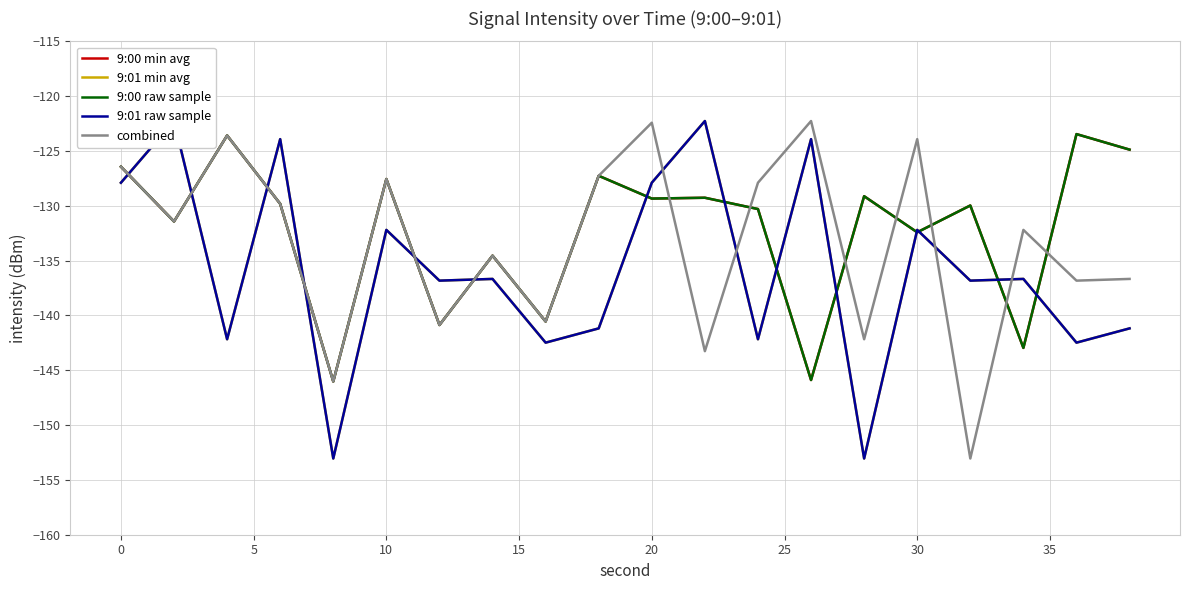

Reading left to right, transcribe all the data shown in this chart.

9:00 min avg: -126.4	-131.4	-123.6	-129.8	-146.0	-127.6	-140.9	-134.5	-140.6	-127.3	-129.3	-129.3	-130.3	-145.9	-129.1	-132.4	-130.0	-143.0	-123.5	-124.9
9:01 min avg: -127.9	-122.3	-142.2	-123.9	-153.0	-132.2	-136.8	-136.7	-142.5	-141.2	-127.9	-122.3	-142.2	-123.9	-153.0	-132.2	-136.8	-136.7	-142.5	-141.2
9:00 raw sample: -126.4	-131.4	-123.6	-129.8	-146.0	-127.6	-140.9	-134.5	-140.6	-127.3	-129.3	-129.3	-130.3	-145.9	-129.1	-132.4	-130.0	-143.0	-123.5	-124.9
9:01 raw sample: -127.9	-122.3	-142.2	-123.9	-153.0	-132.2	-136.8	-136.7	-142.5	-141.2	-127.9	-122.3	-142.2	-123.9	-153.0	-132.2	-136.8	-136.7	-142.5	-141.2
combined: -126.4	-131.4	-123.6	-129.8	-146.0	-127.6	-140.9	-134.5	-140.6	-127.3	-122.4	-143.3	-127.9	-122.3	-142.2	-123.9	-153.0	-132.2	-136.8	-136.7